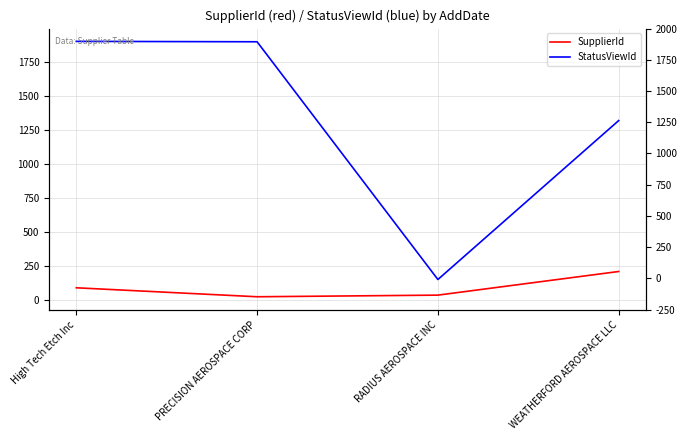

What is the difference between the highest and lowest values at WEATHERFORD AEROSPACE LLC?

1111